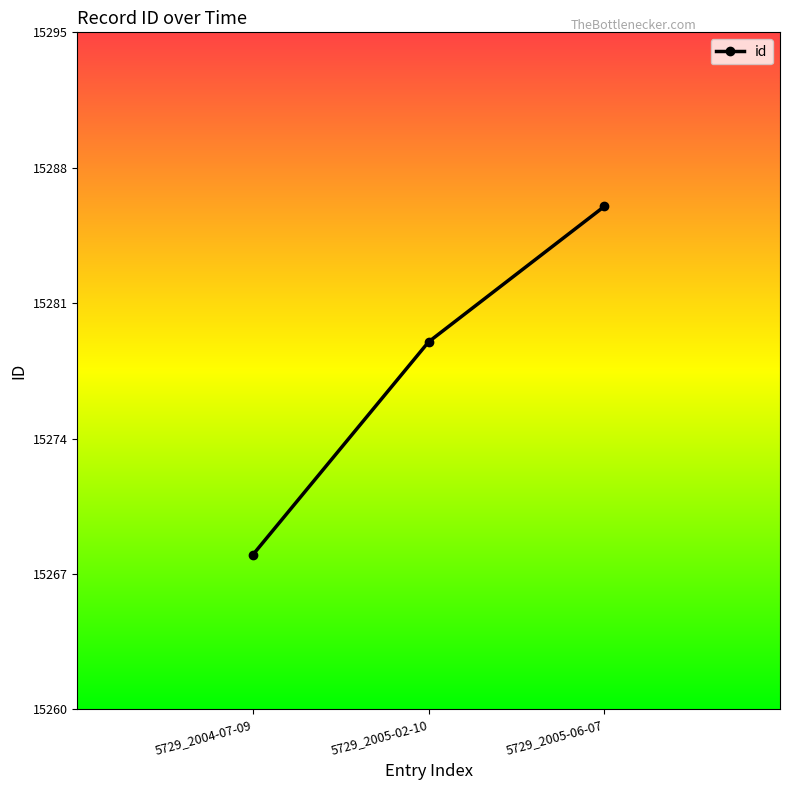

Is it true that the value at 5729_2005-06-07 is 15286?

True